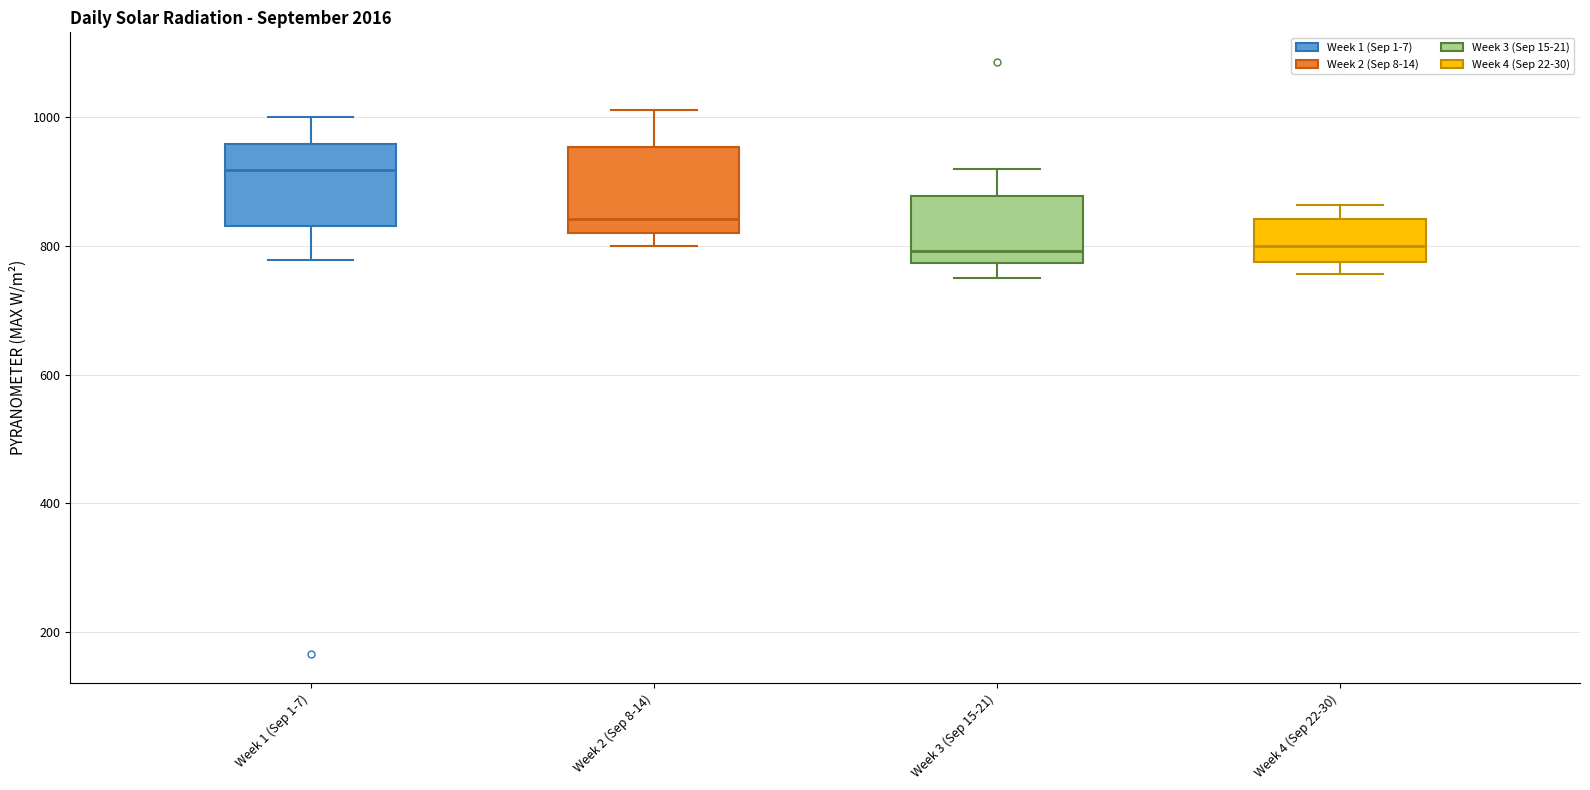

Which box's median line is the highest?

Week 1 (Sep 1-7)